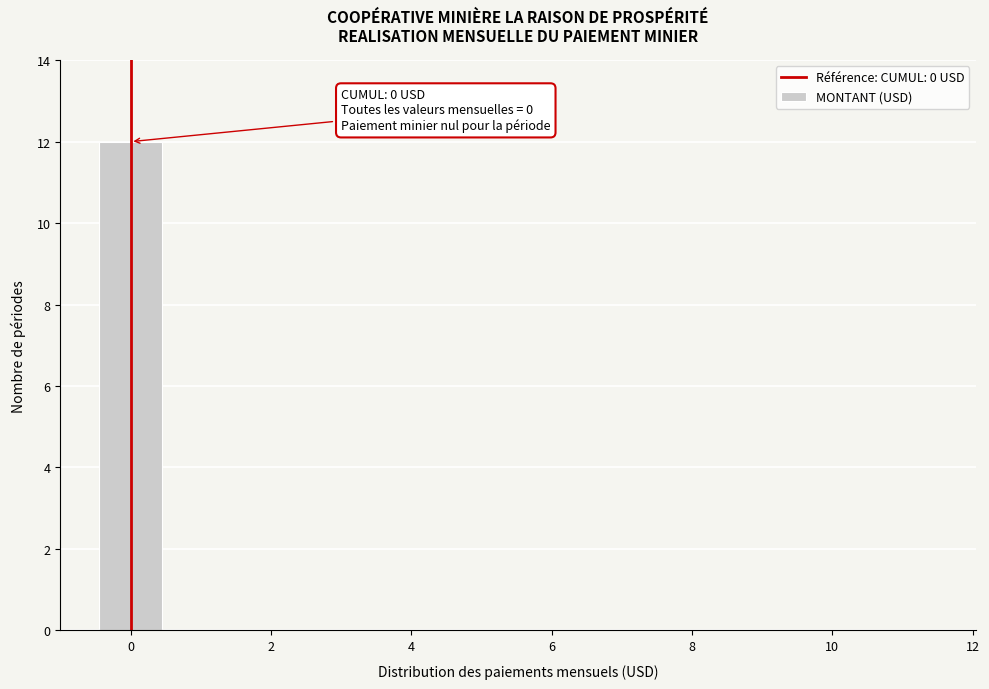

Which range on the x-axis has the tallest bar?

-0.5 to 0.5